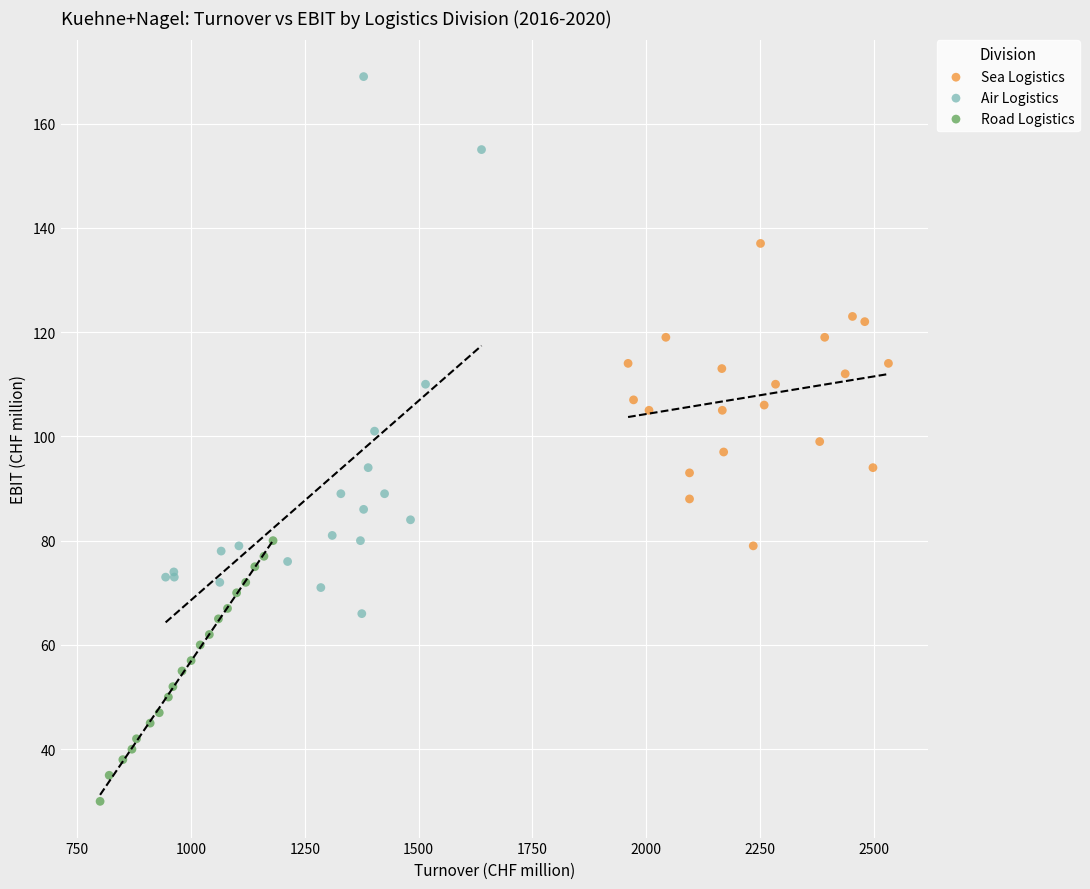

Which series reaches the minimum Y coordinate?

Road Logistics